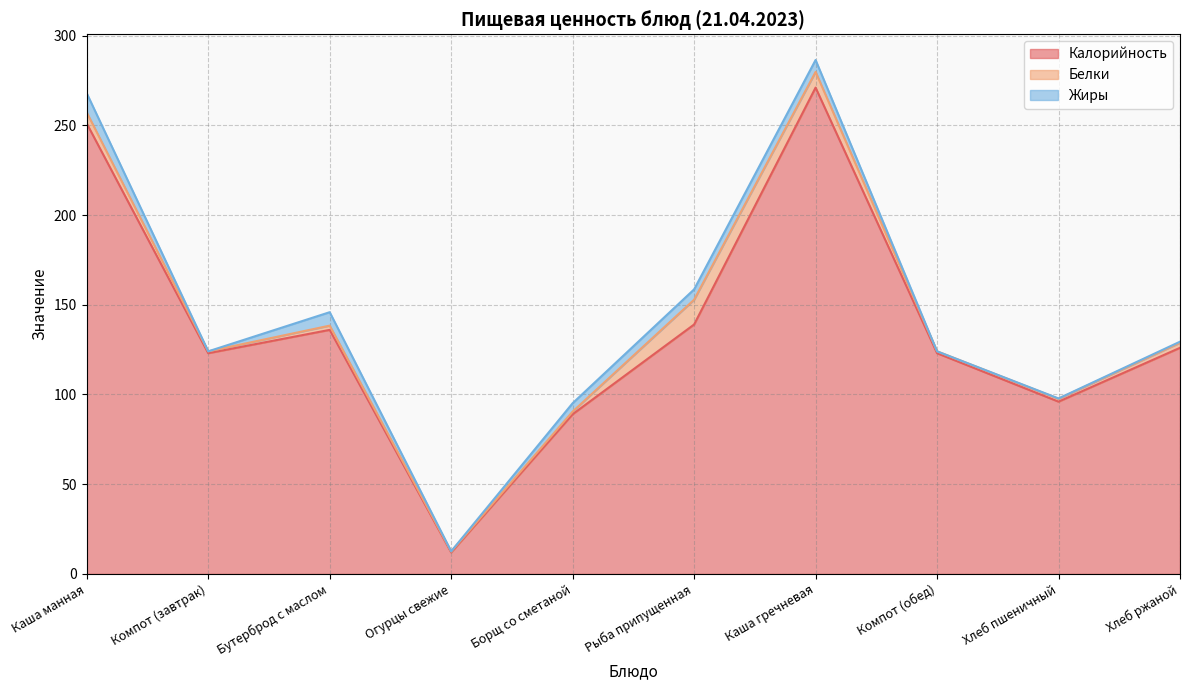

What is the label of the 6th point from the right?

Борщ со сметаной